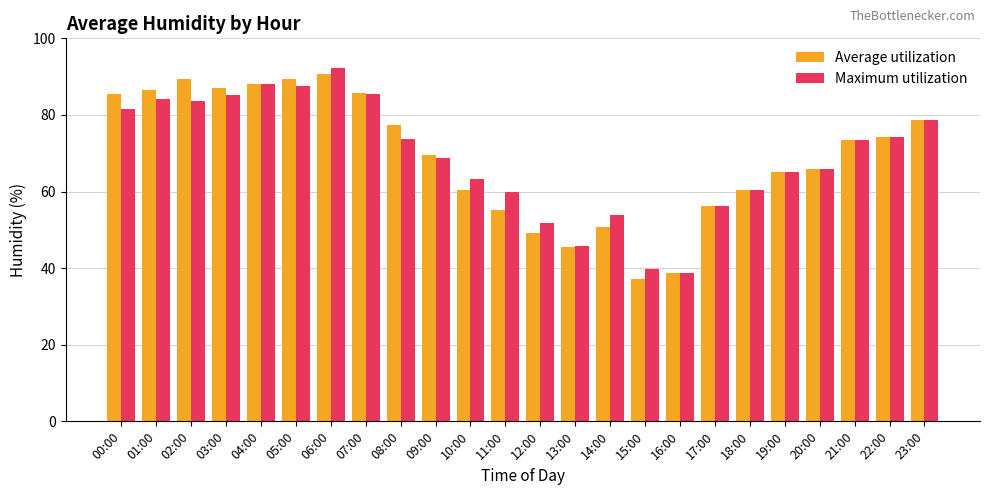

How many bars are there in each group?

2